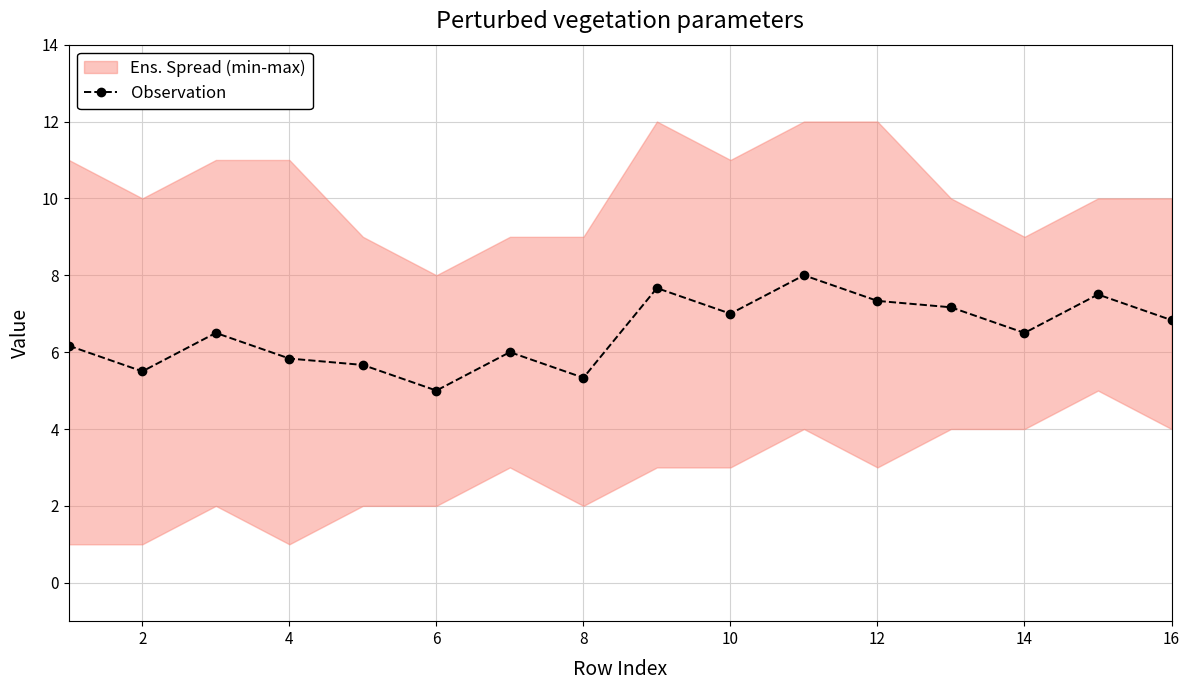

True or false: there are more than 0 points higher than both neighbors.

True